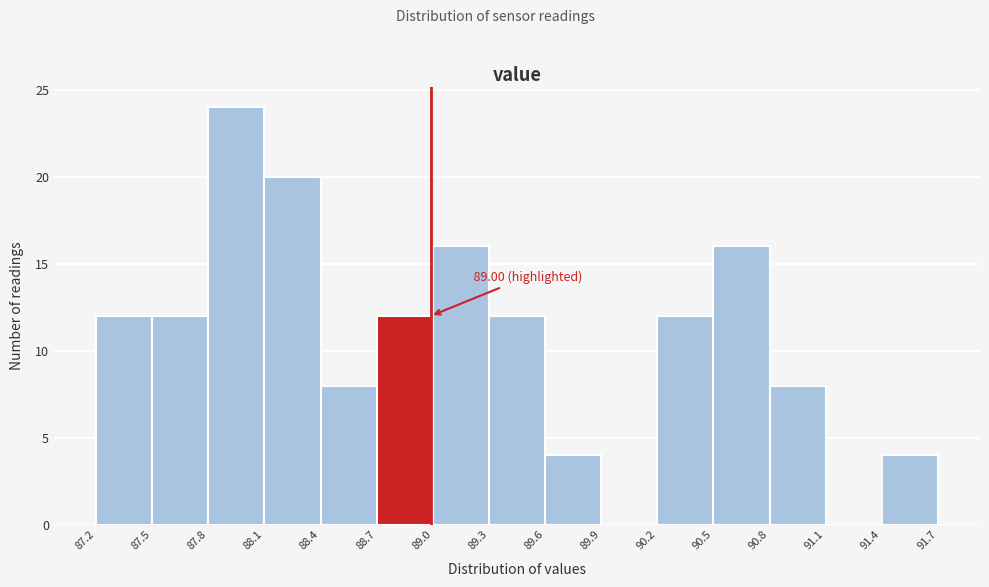

Over which range of the x-axis is the bar tallest?

87.8 to 88.1